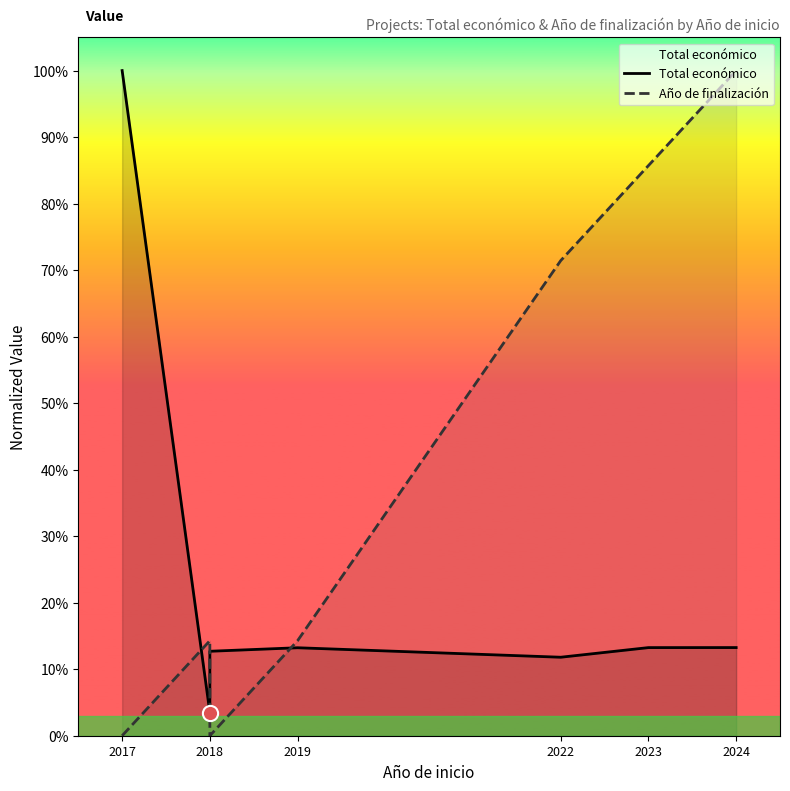

Which series has the largest total across all categories?

Año de finalización